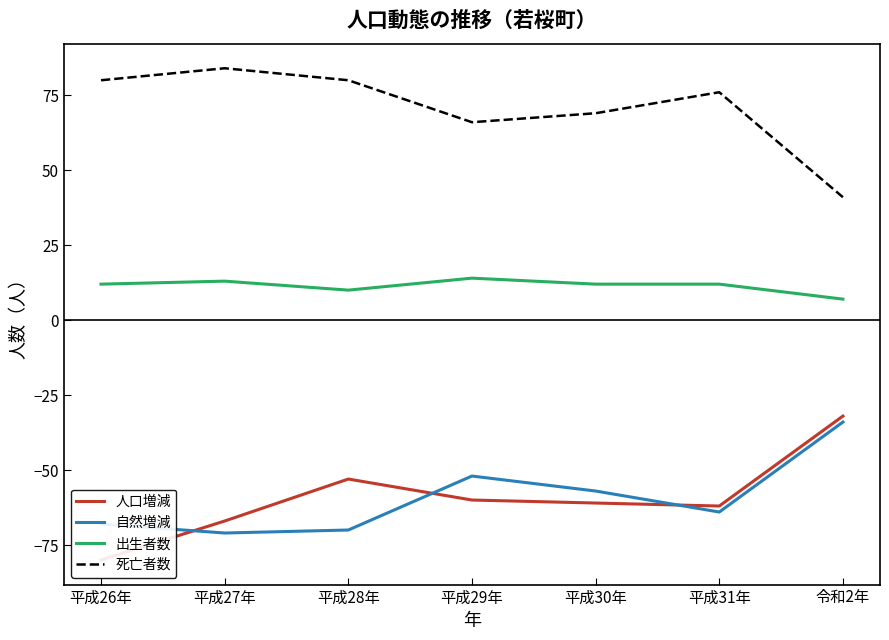

What are all the series names shown in the legend?

人口増減, 自然増減, 出生者数, 死亡者数